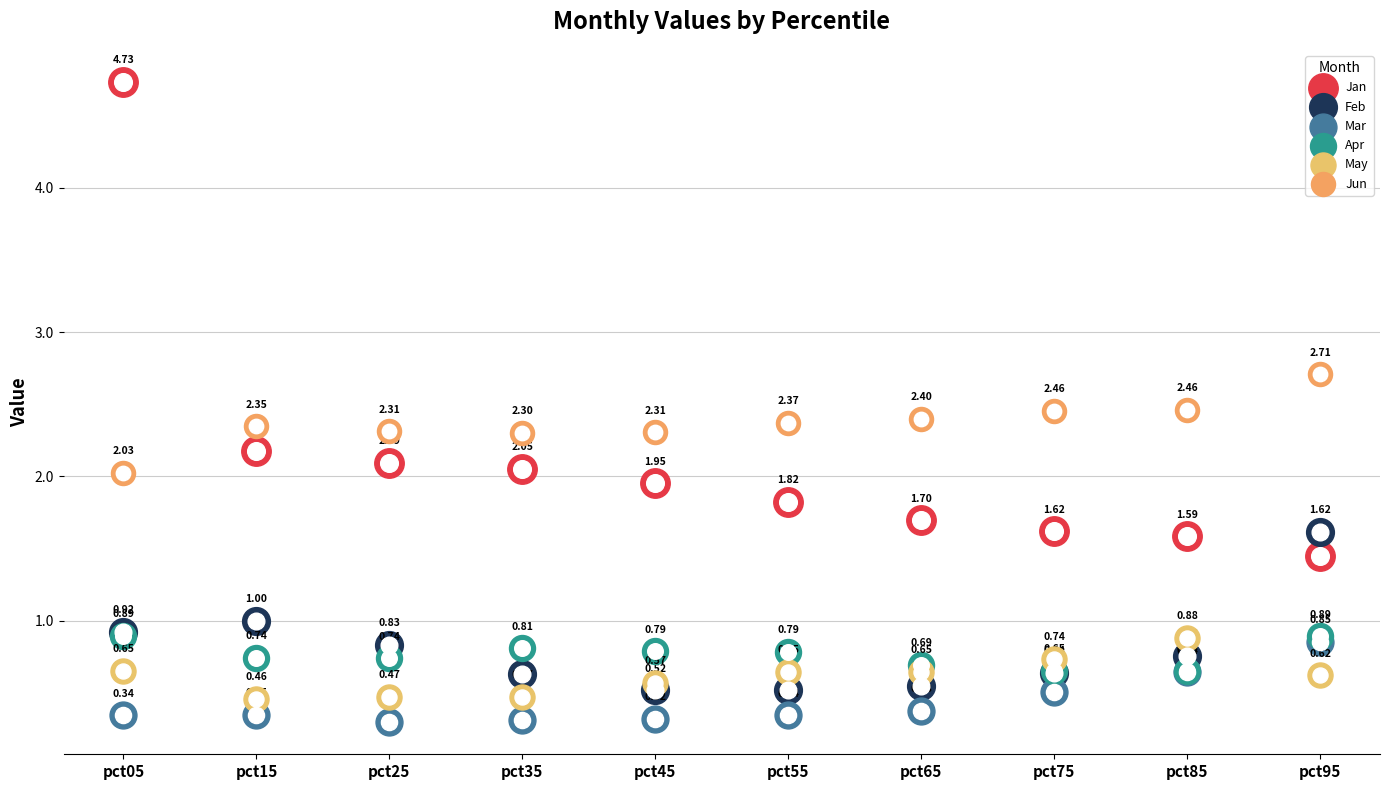

What is the total value across all series at pct65?

6.4